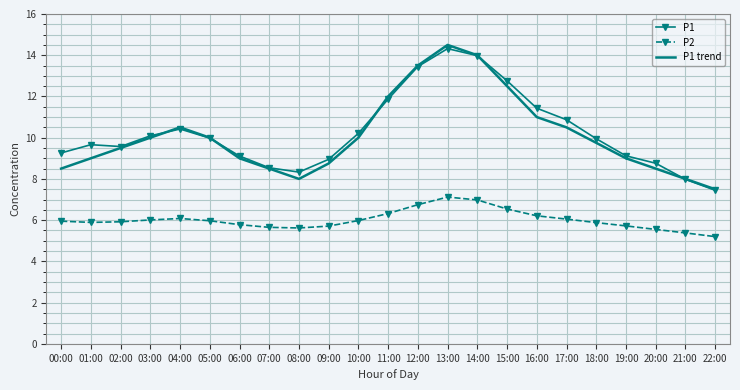

Between 07:00 and 22:00, which series saw the biggest shift?

P1